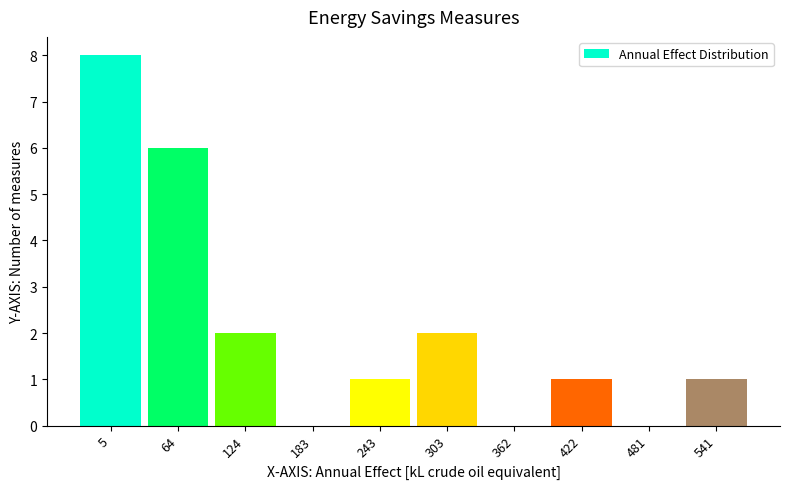

Reading left to right, extract all data points from this chart.

5=8	64=6	124=2	183=0	243=1	303=2	362=0	422=1	481=0	541=1